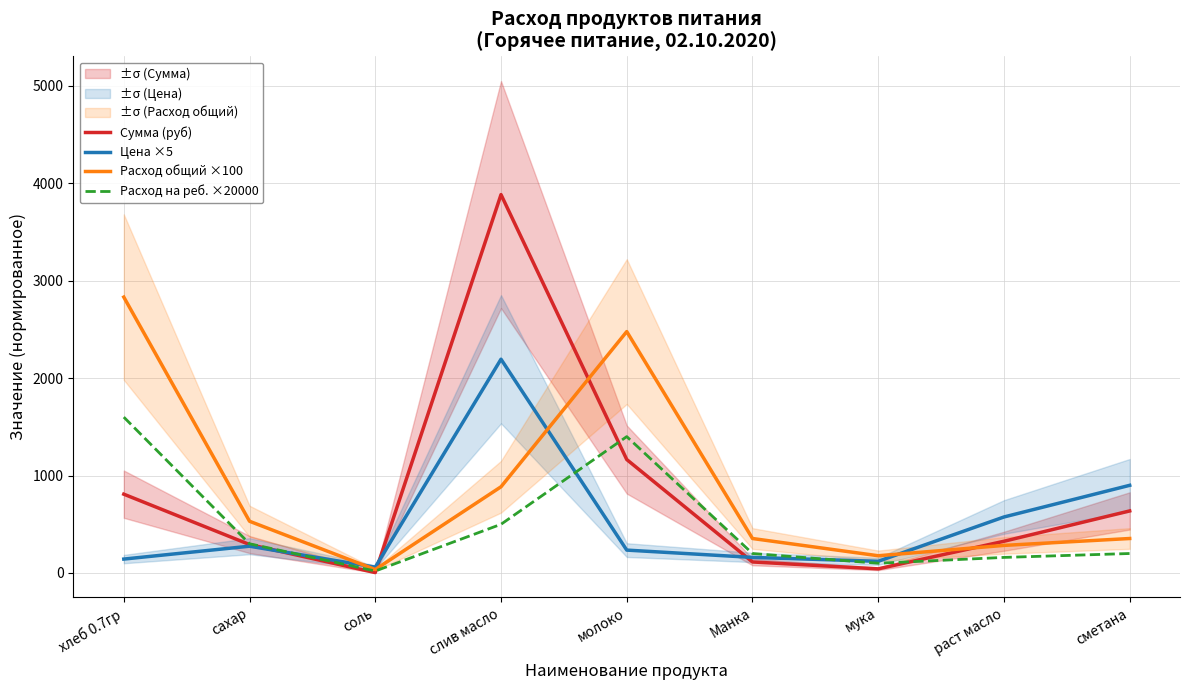

What is the difference between the Цена ×5 values at сметана and мука?

780.0